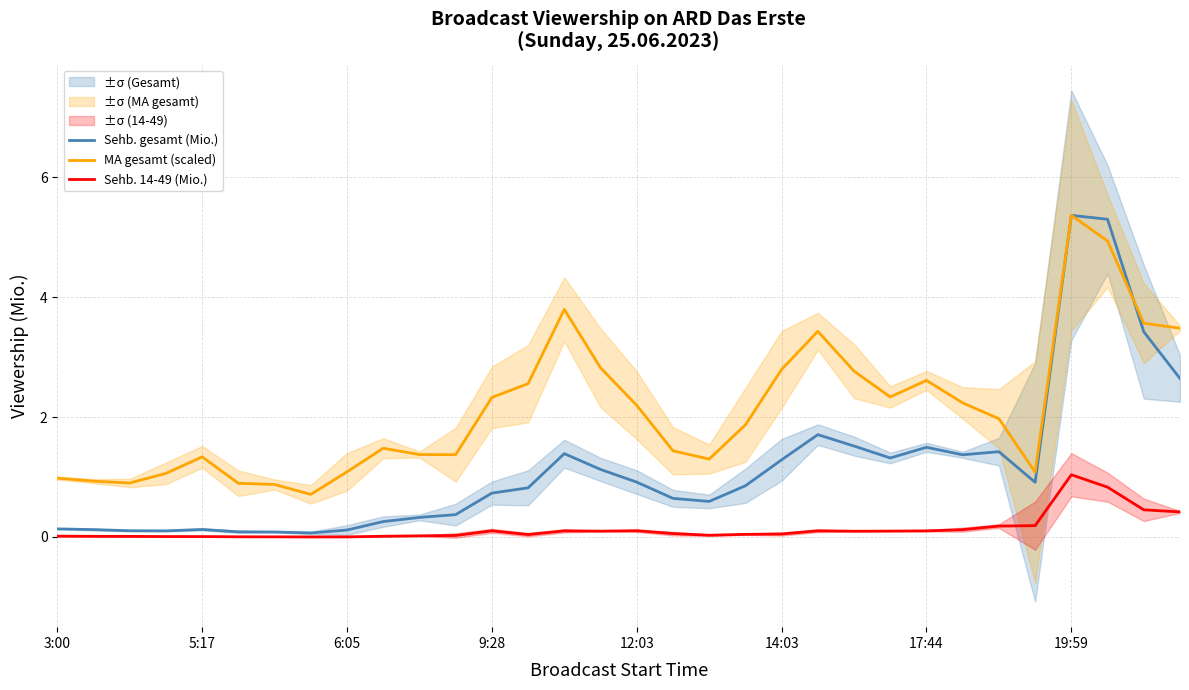

True or false: MA gesamt (scaled) and Sehb. 14-49 (Mio.) intersect in this chart.

False